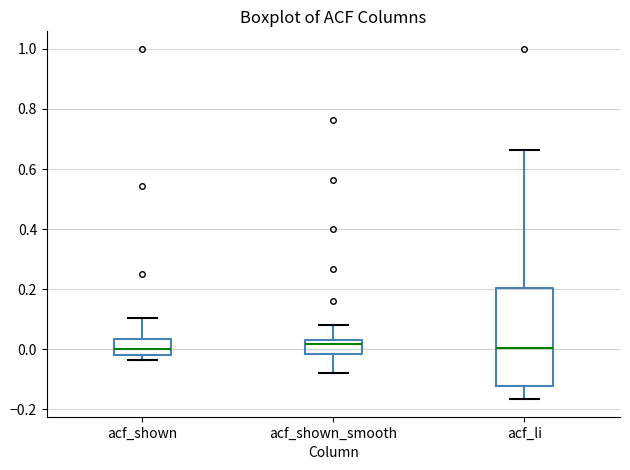

Reading left to right, transcribe this box plot: for each box, give where its median line is, the range the box spans, and where its two whiskers end, as read against the y-axis. The values are not printed on the chart, so give them approximately, as read against the axis.

acf_shown: median 0.00, box -0.02 to 0.04, whiskers -0.04 to 0.10
acf_shown_smooth: median 0.02, box -0.02 to 0.04, whiskers -0.08 to 0.08
acf_li: median 0.00, box -0.12 to 0.20, whiskers -0.16 to 0.66